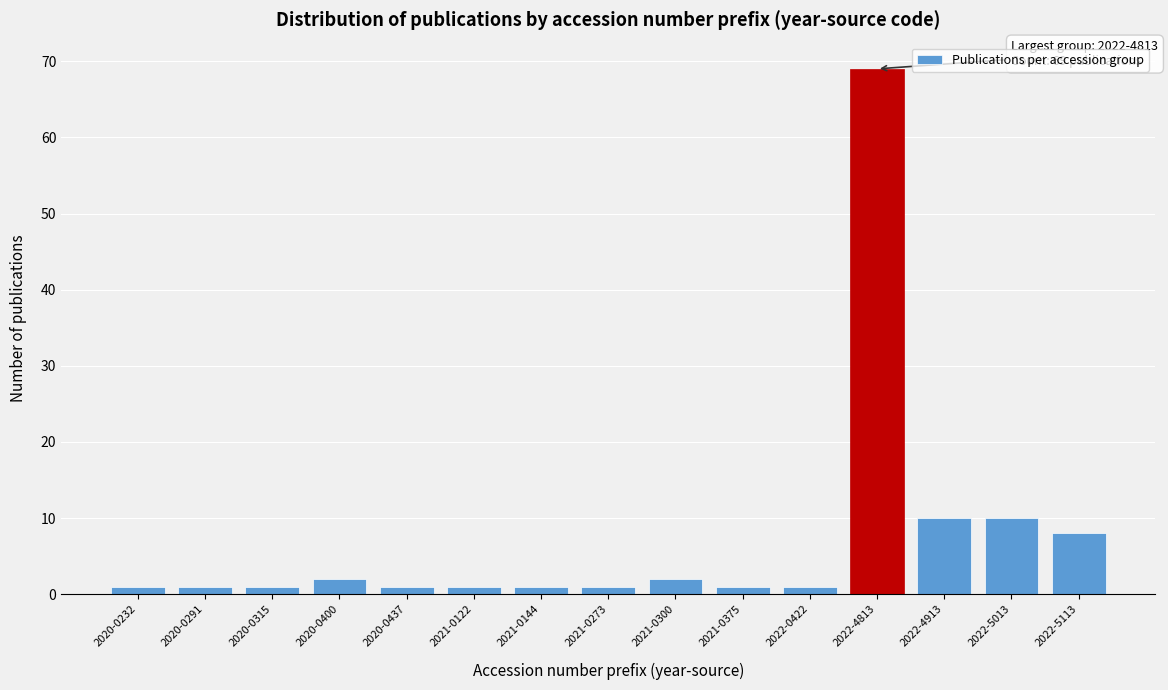

Reading left to right, extract all data points from this chart.

1	1	1	2	1	1	1	1	2	1	1	69	10	10	8